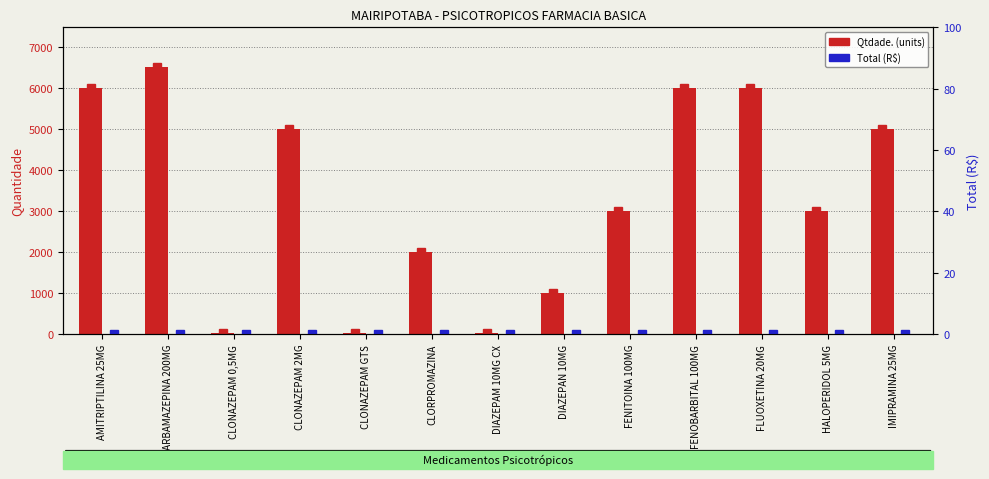

Does the chart contain any negative values?

No